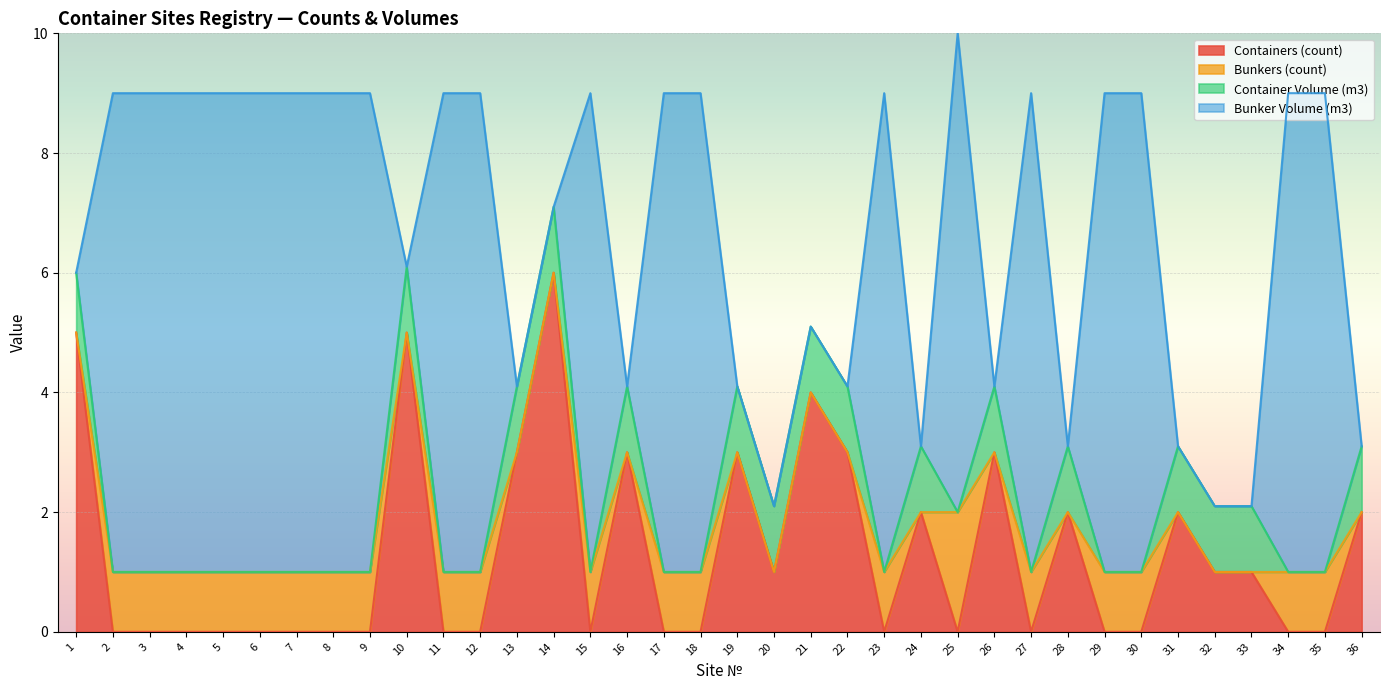

True or false: Bunker Volume (m3) and Bunkers (count) intersect in this chart.

False